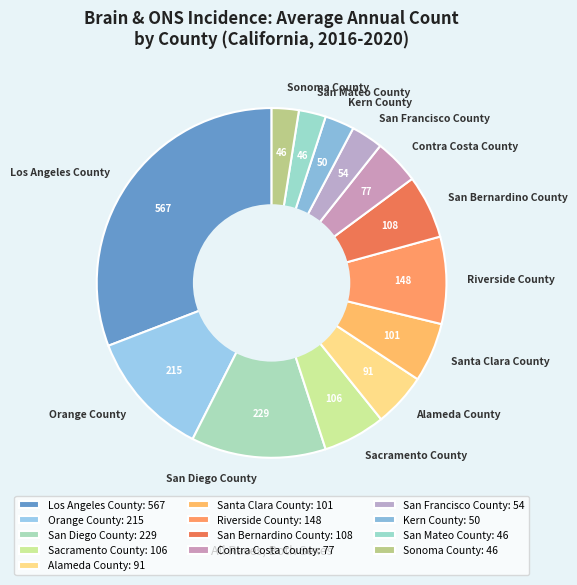

How many segments does this pie chart have?

13